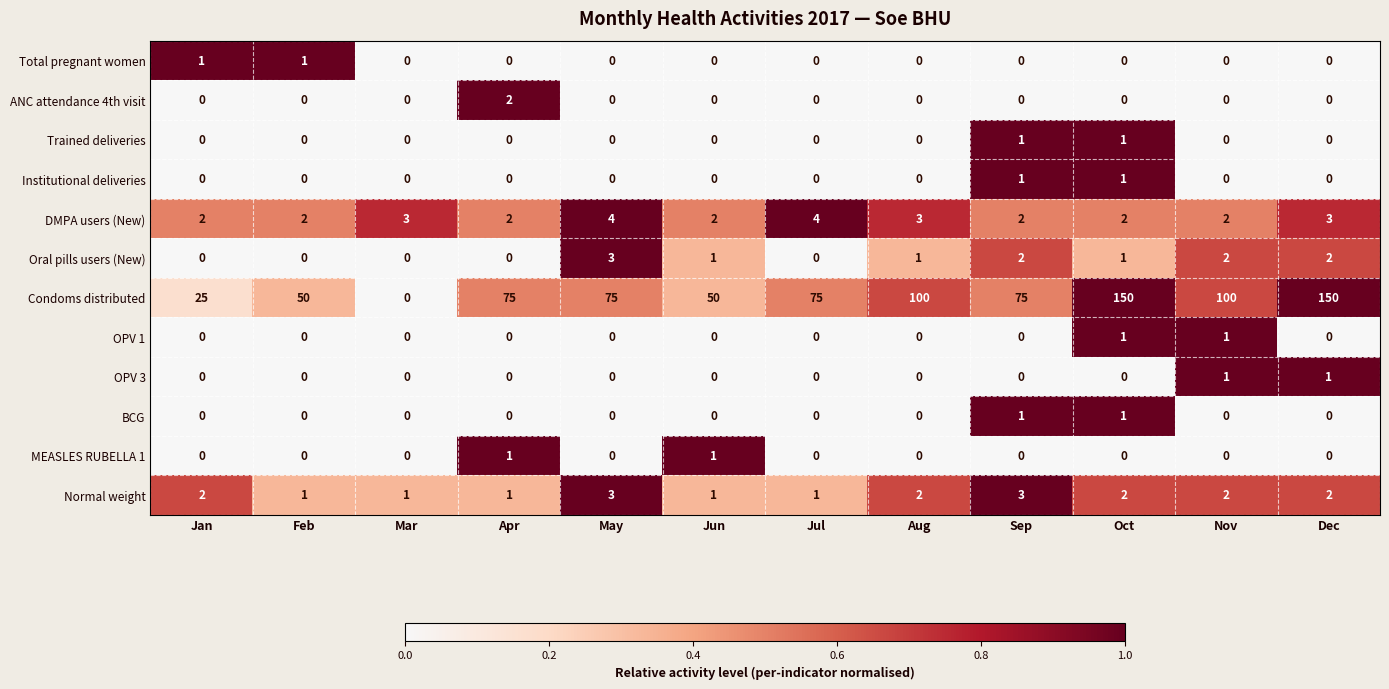

True or false: Trained deliveries has a value of 0 at Apr.

True